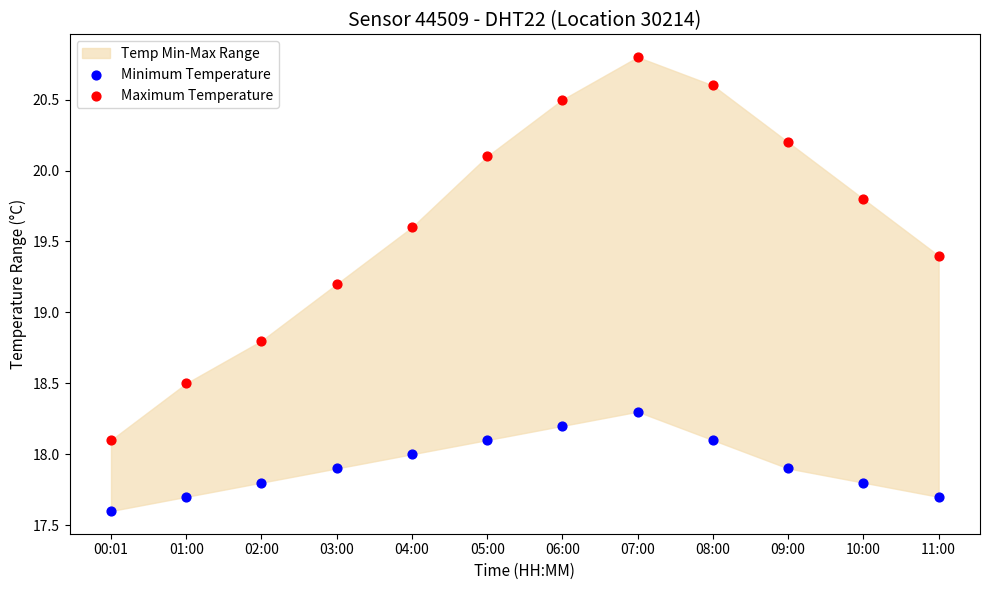

Which series has the widest spread of Y values?

Maximum Temperature